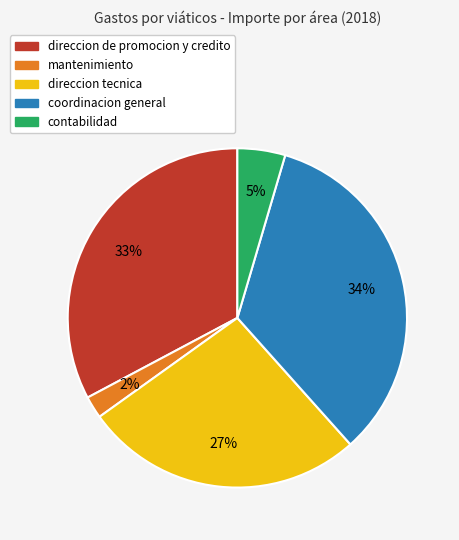

To the nearest percent, what is the difference between the direccion de promocion y credito and direccion tecnica slice percentages?

6%